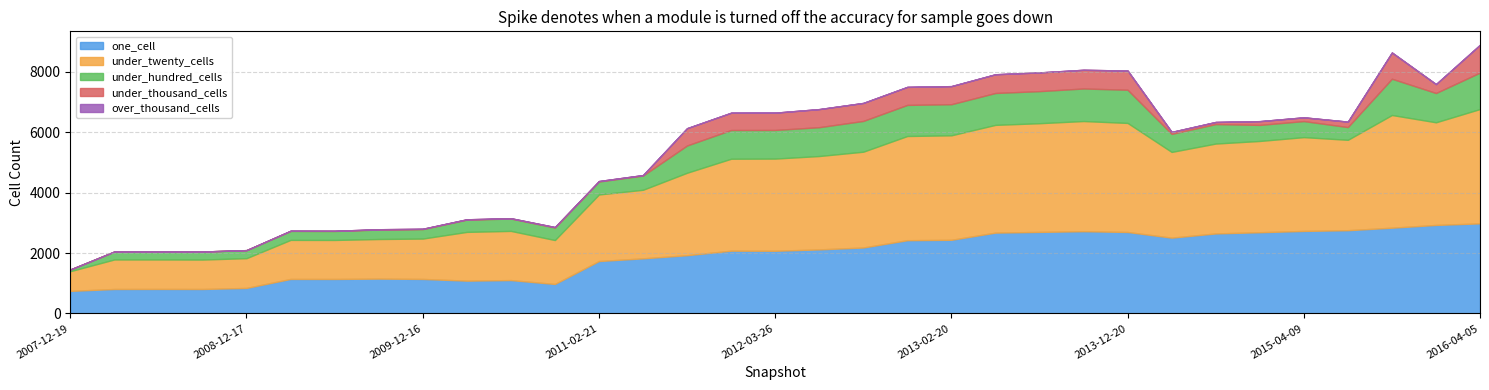

What is the total value across all series at 2011-06-10?

4583